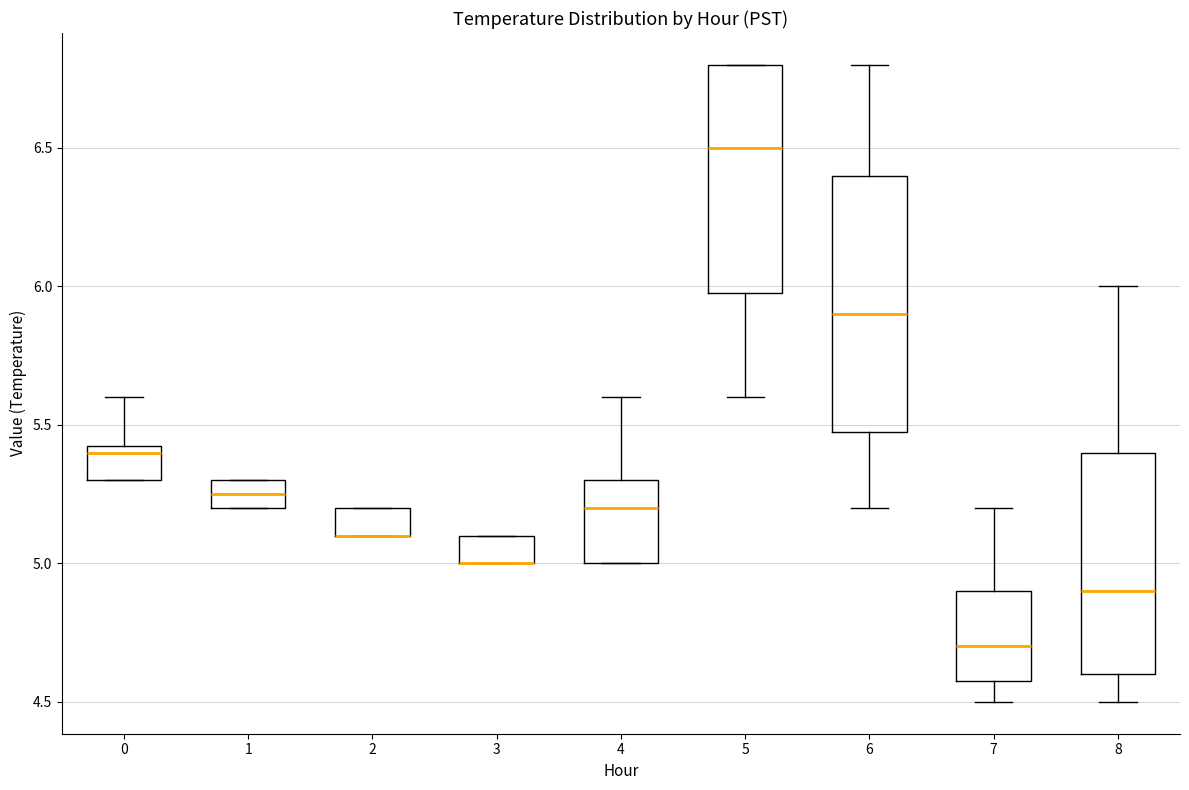

Where does the lower whisker of the box at x = 7 end on the y-axis? The values are not printed on the chart, so give them approximately, as read against the axis.

4.50